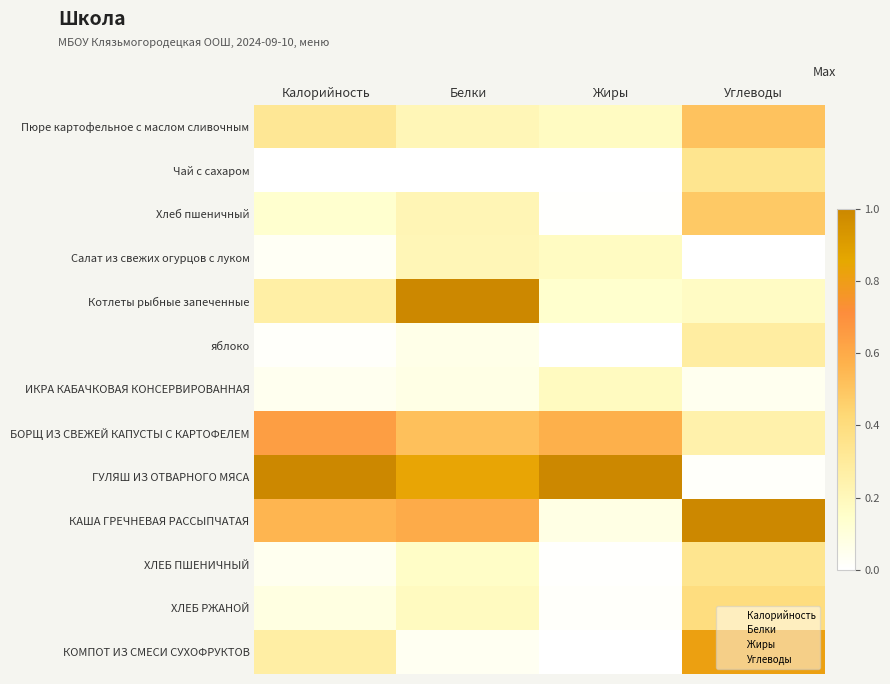

How many data points does each series have?

4